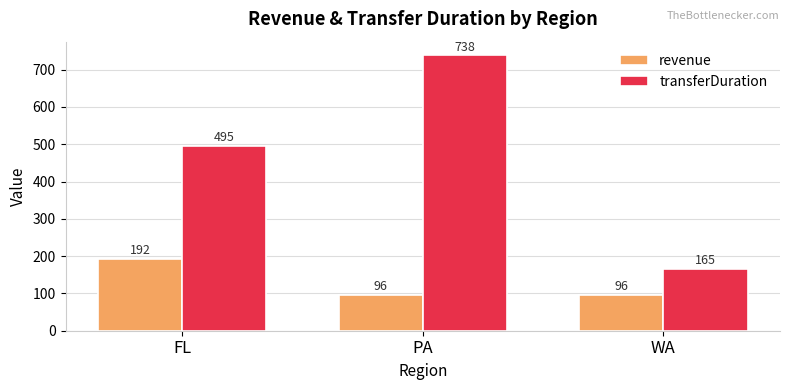

The revenue series shows 29 at PA. True or false?

False